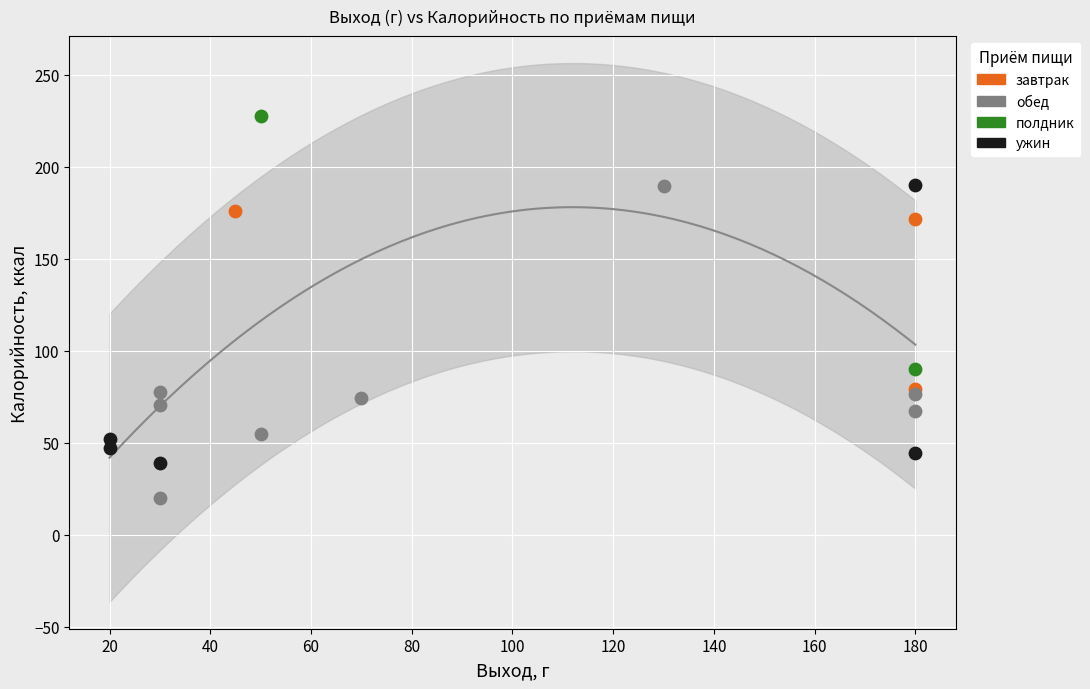

Which series reaches the minimum Y coordinate?

обед